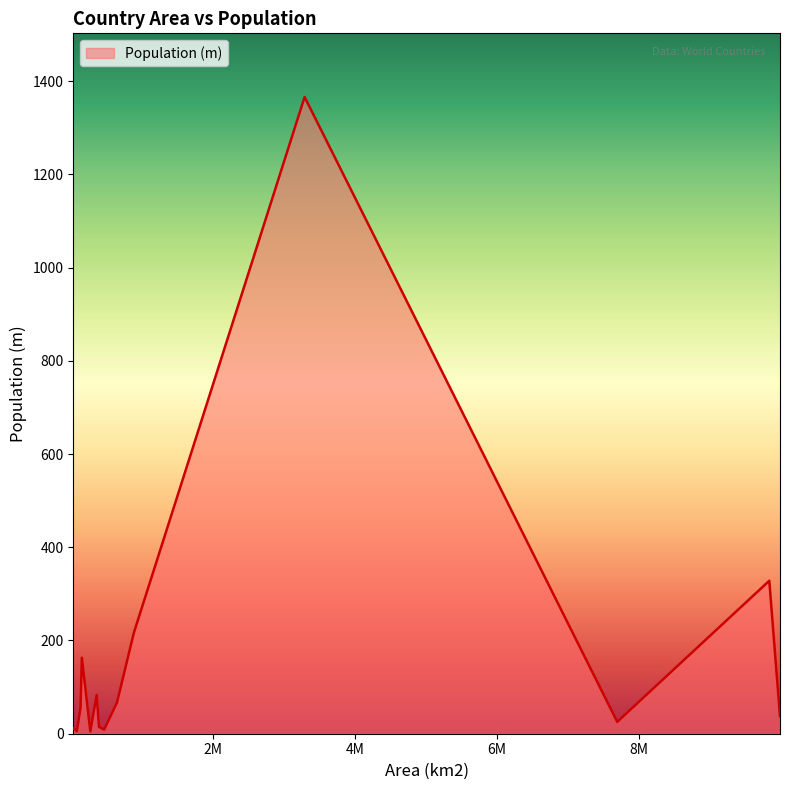

How many lines are shown in the chart?

1